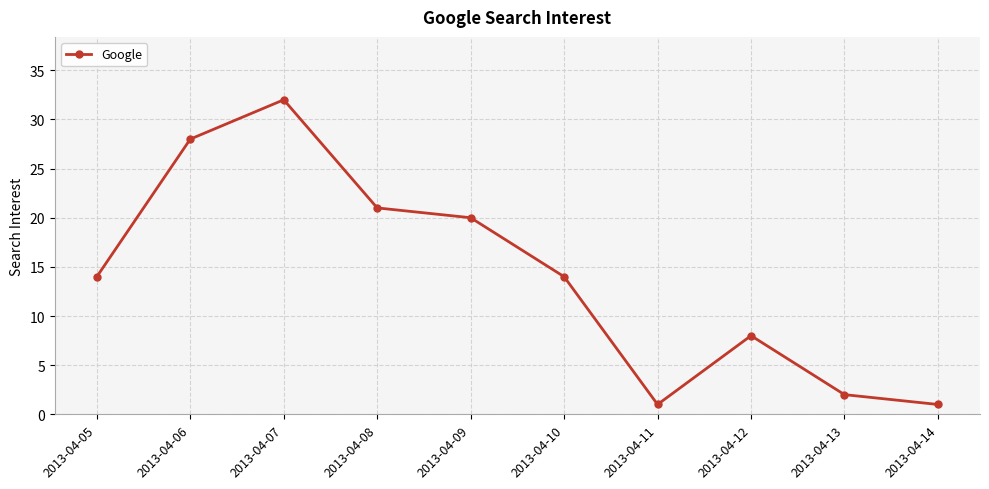

Between 2013-04-08 and 2013-04-07, which is larger?

2013-04-07